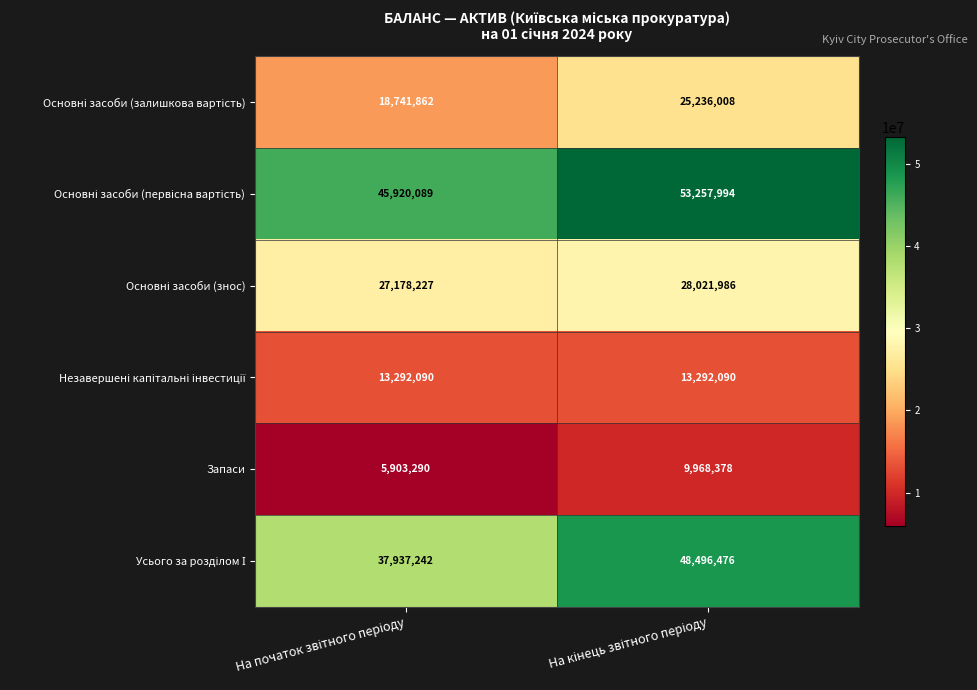

What is the greatest value displayed?

53257994